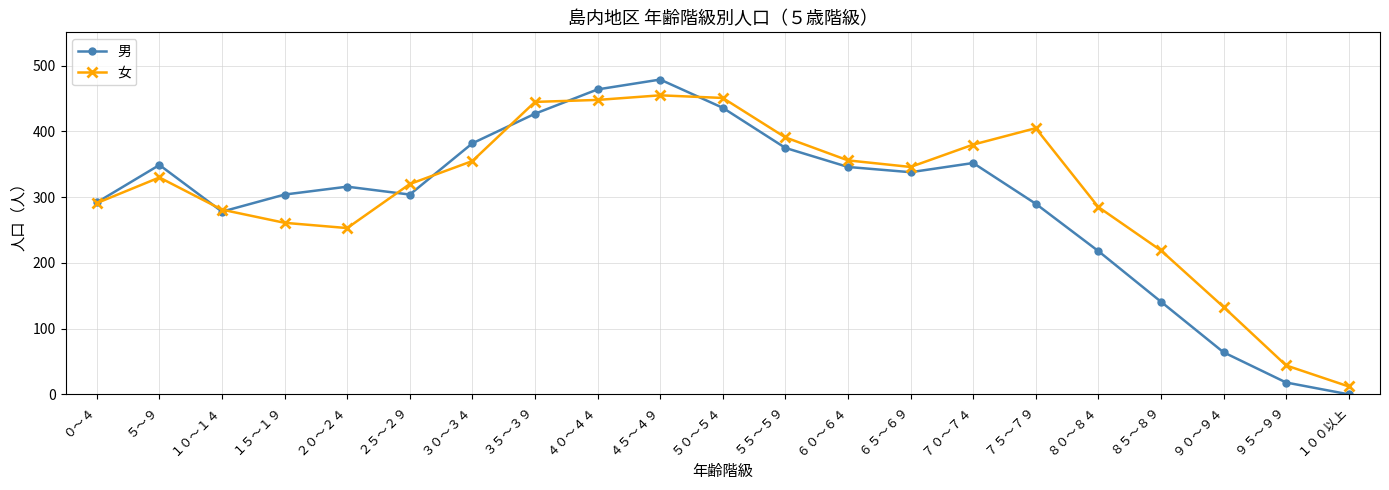

What is the label of the 7th point from the left?

３０～３４